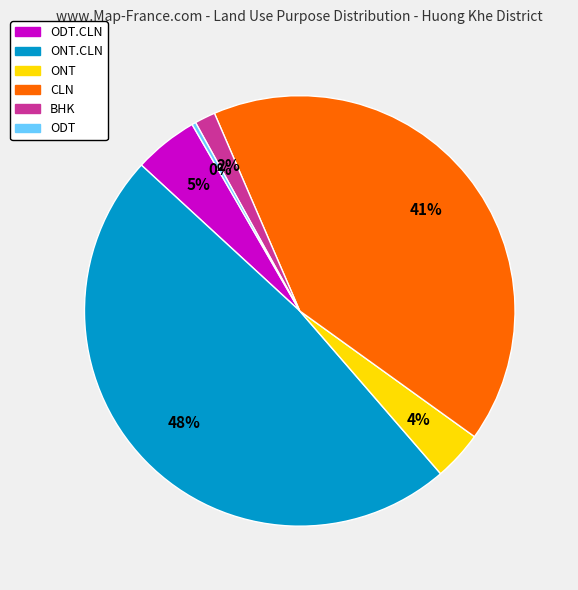

To the nearest percent, what is the difference between the largest and smallest slice percentages?

48%